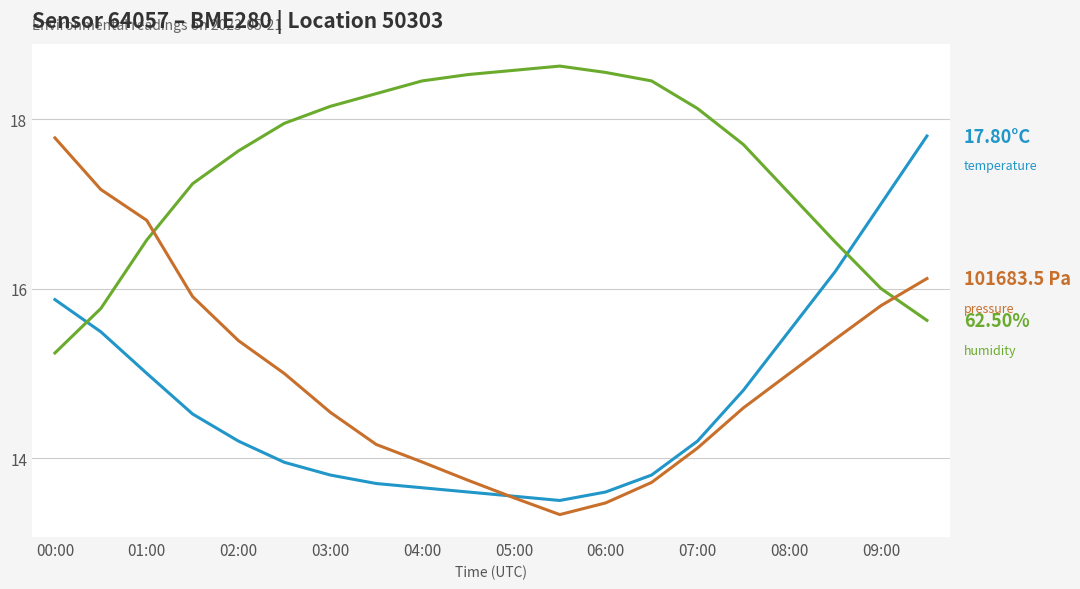

How many lines are shown in the chart?

3